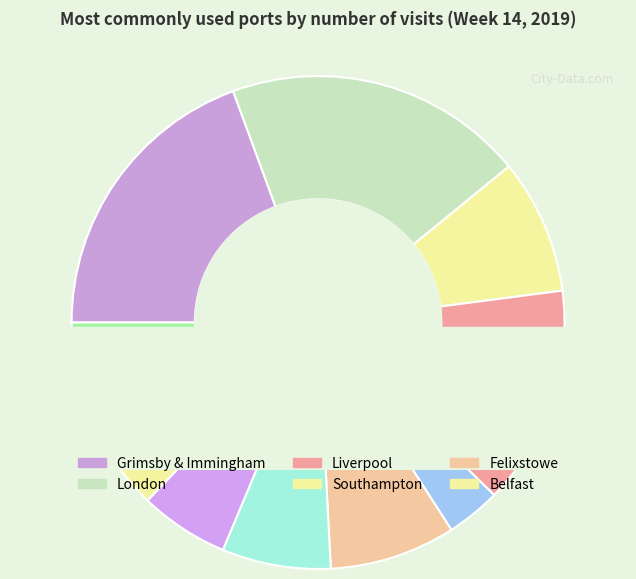

What is the change in value from Liverpool to Hull?

-87